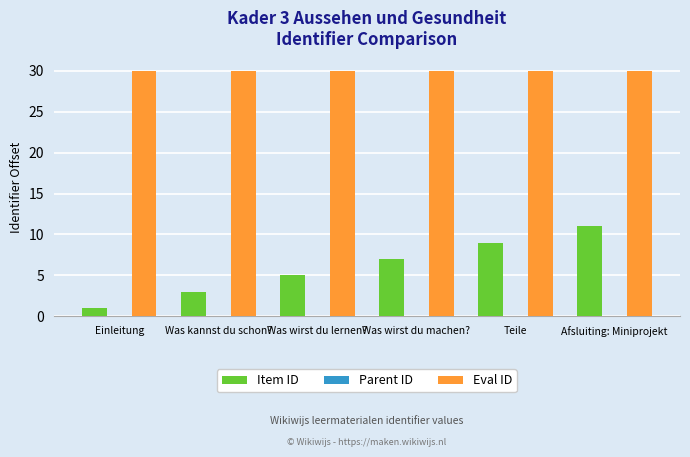

What position from the right is Was wirst du machen??

3